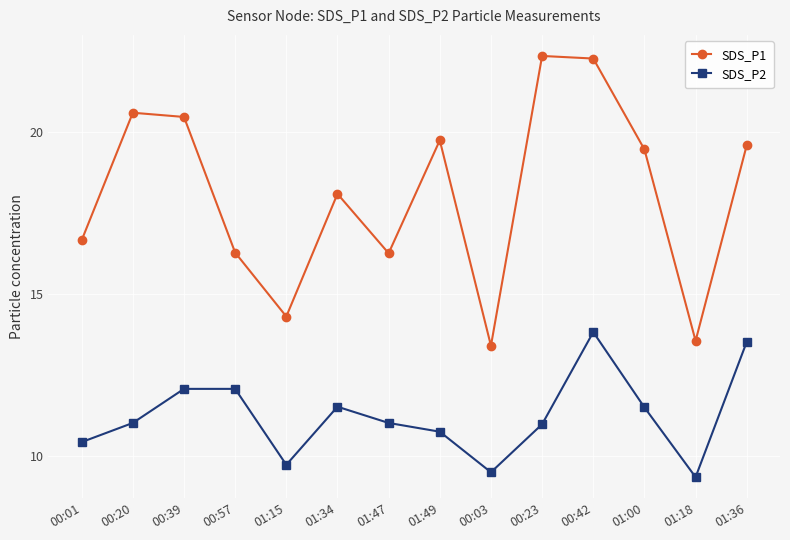

What is the difference between the second highest and minimum values in the SDS_P2 series?

4.2